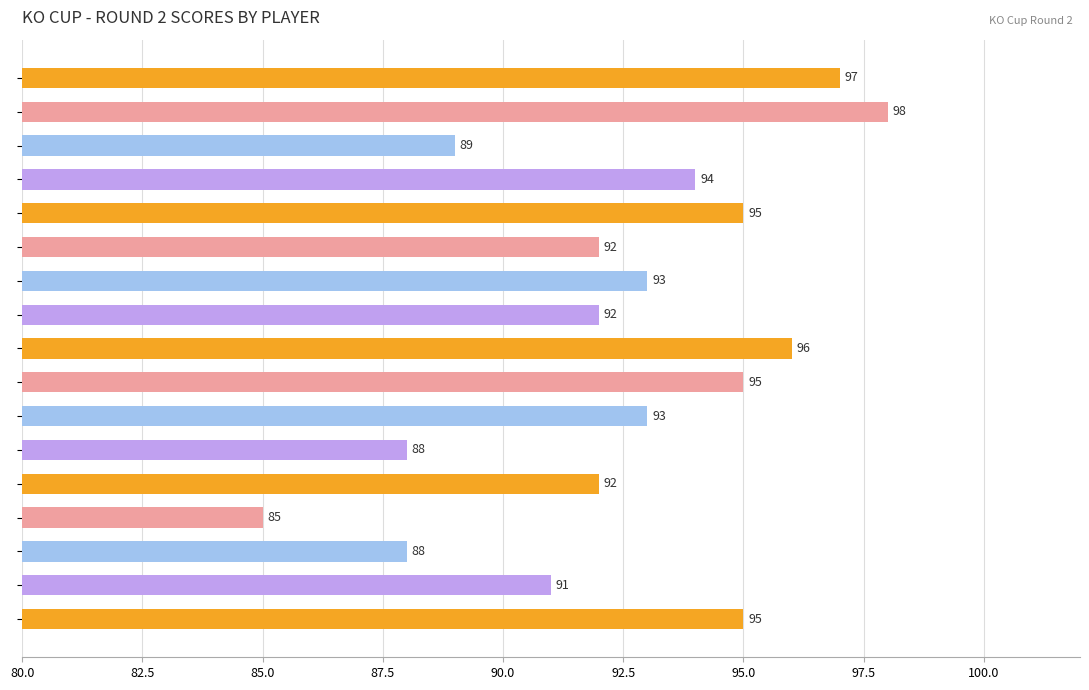

What is the minimum value shown in the chart?

85